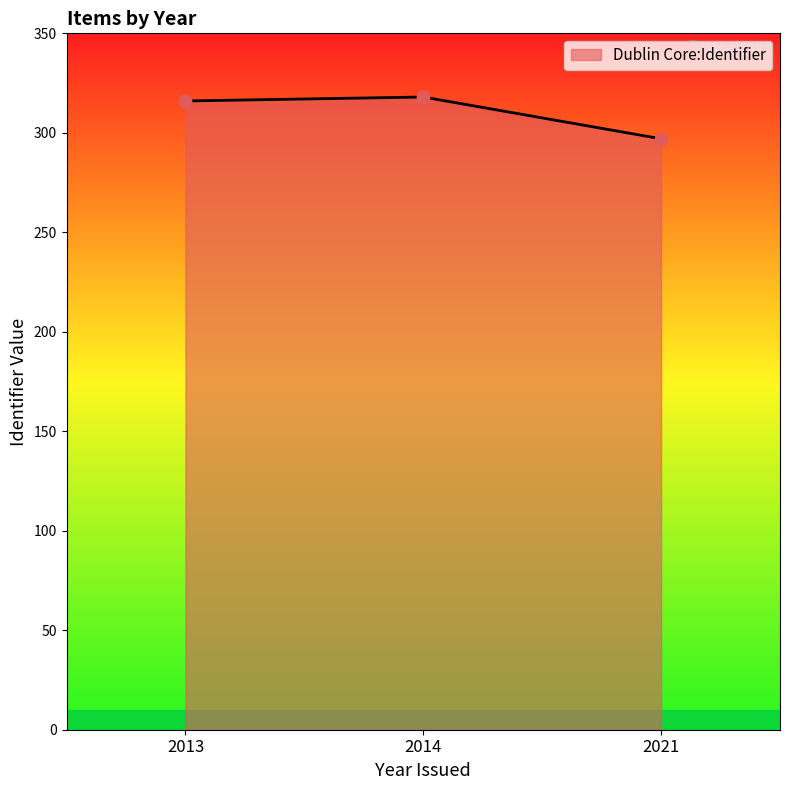

What is the ratio of the value at 2021 to the value at 2013?

0.9